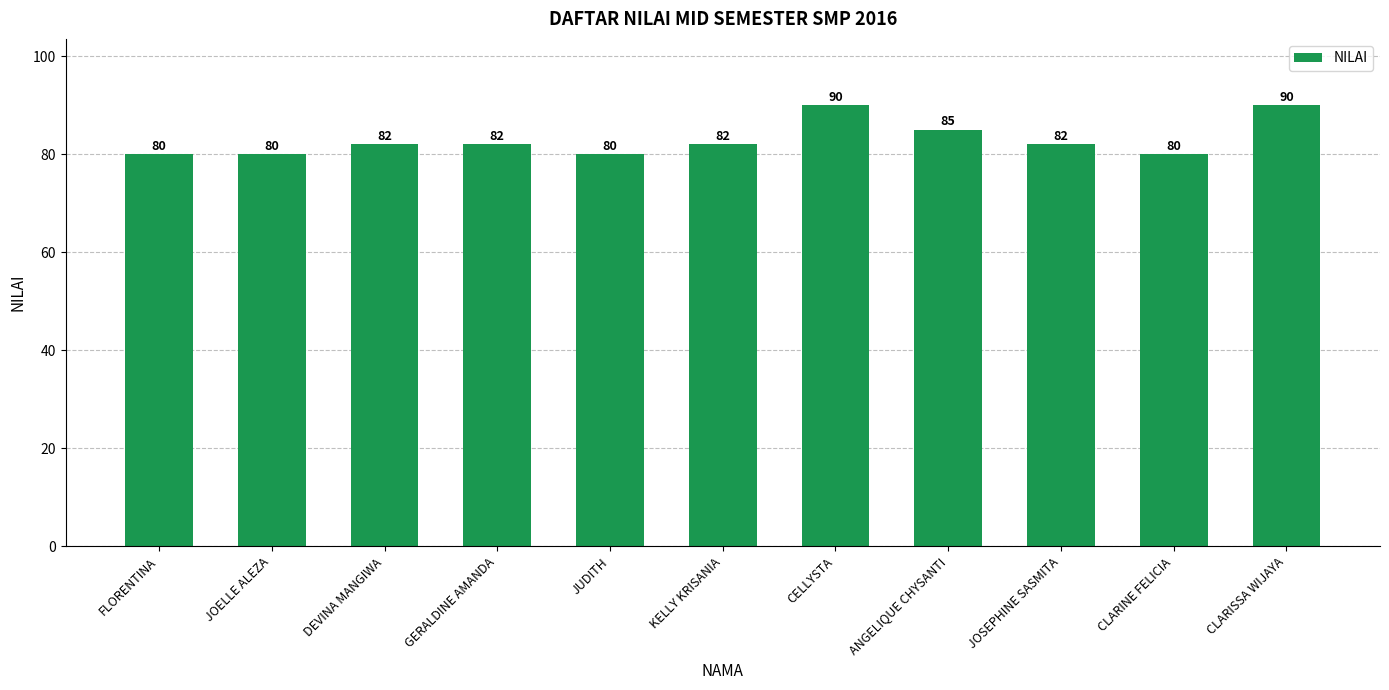

What is the value of the 7th bar from the left?

90